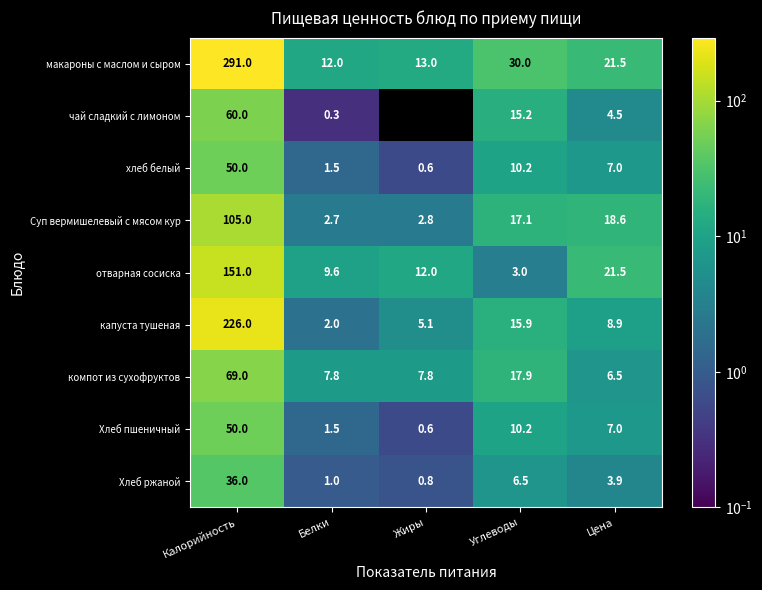

What is the spread (max minus min) of values at Калорийность?

255.0